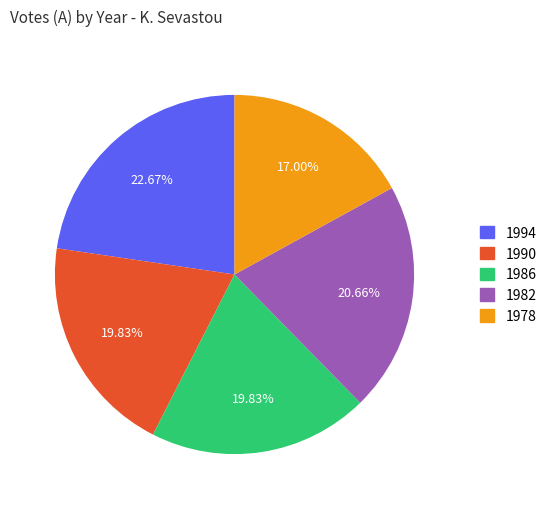

Does 1986 account for over 50% of the chart?

No